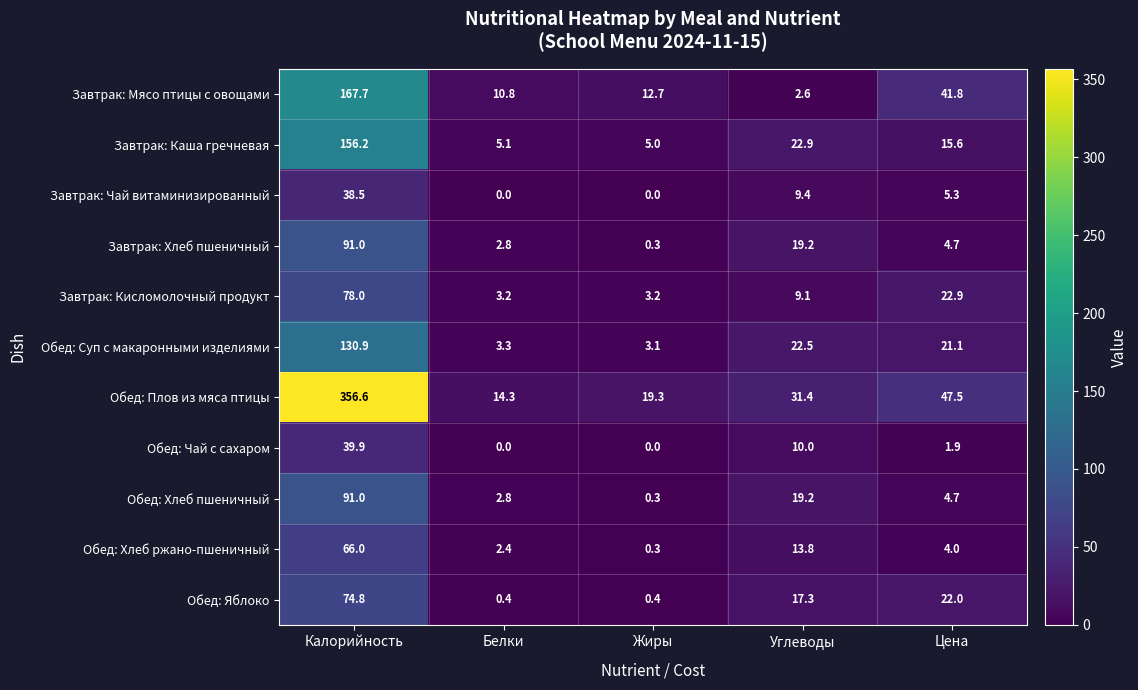

How many series are shown in this chart?

11